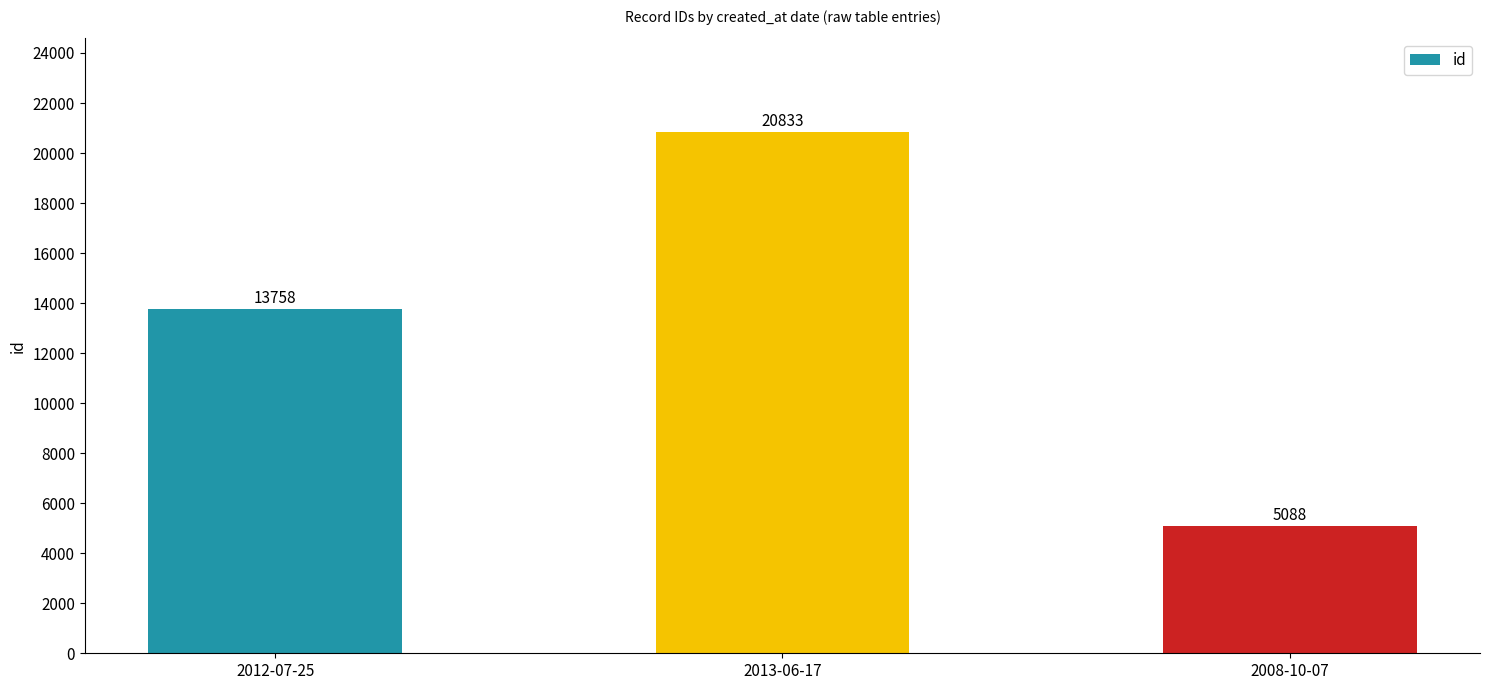

What is the difference between the maximum and minimum values?

15745